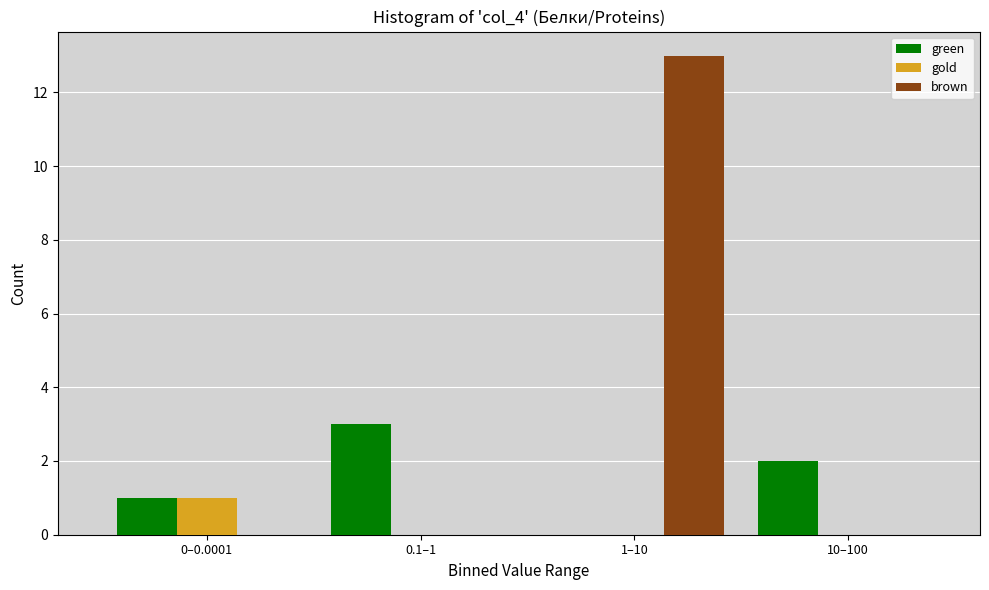

Reading left to right, extract all data points from this chart.

green: 0–0.0001=1	0.1–1=3	1–10=0	10–100=2
gold: 0–0.0001=1	0.1–1=0	1–10=0	10–100=0
brown: 0–0.0001=0	0.1–1=0	1–10=13	10–100=0